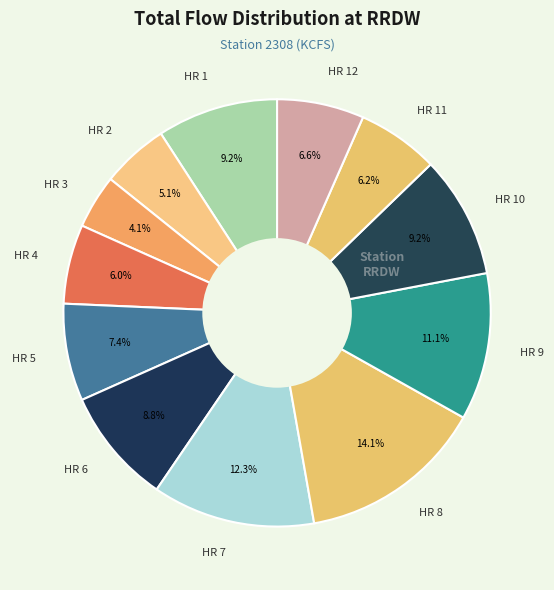

How many slices are in this pie chart?

12